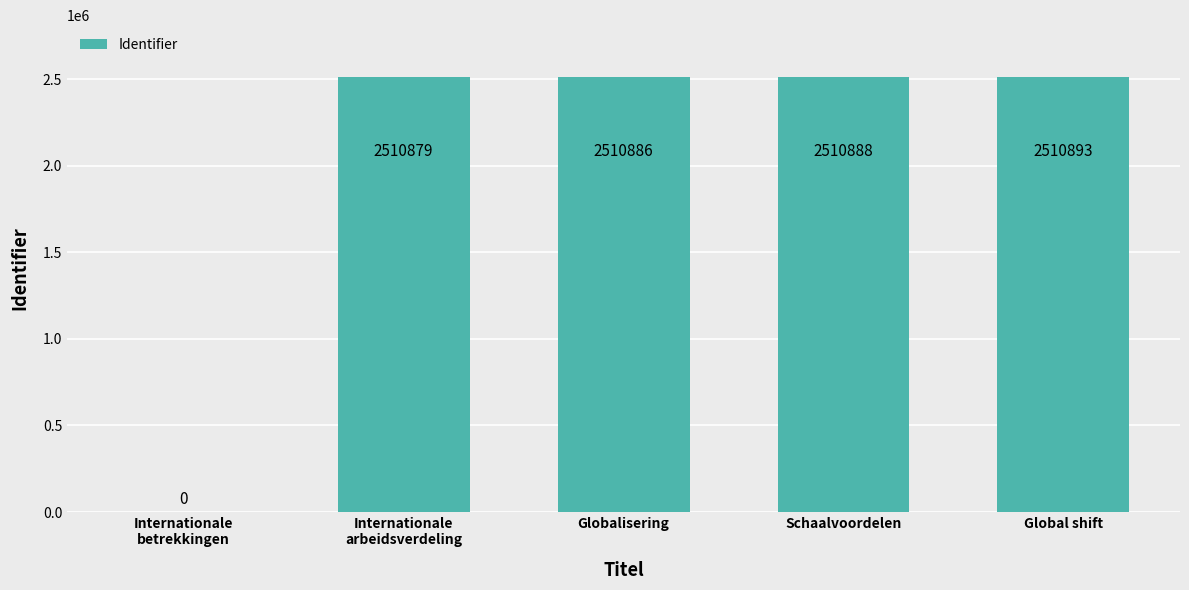

How many series are shown in this chart?

1